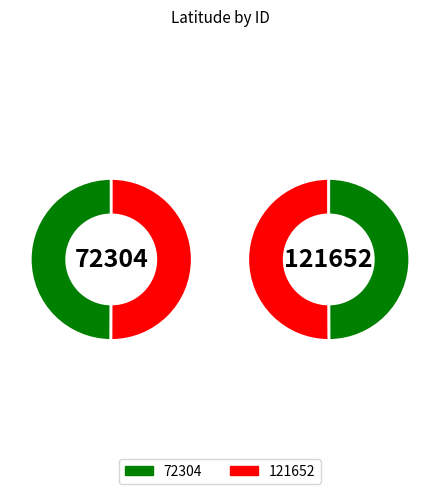

Count the number of slices in the pie.

2